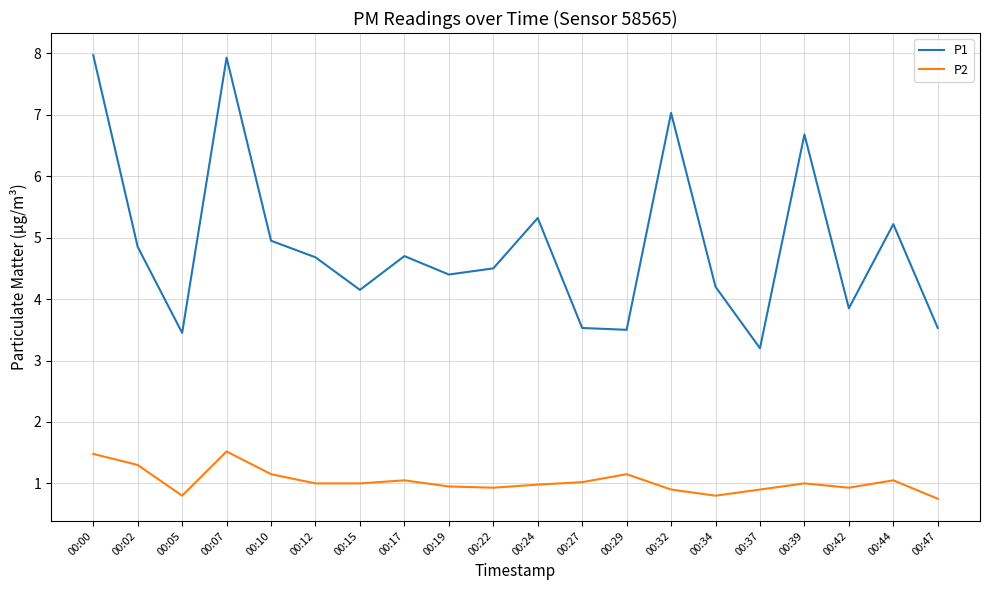

Which series changed the most between 00:19 and 00:24?

P1